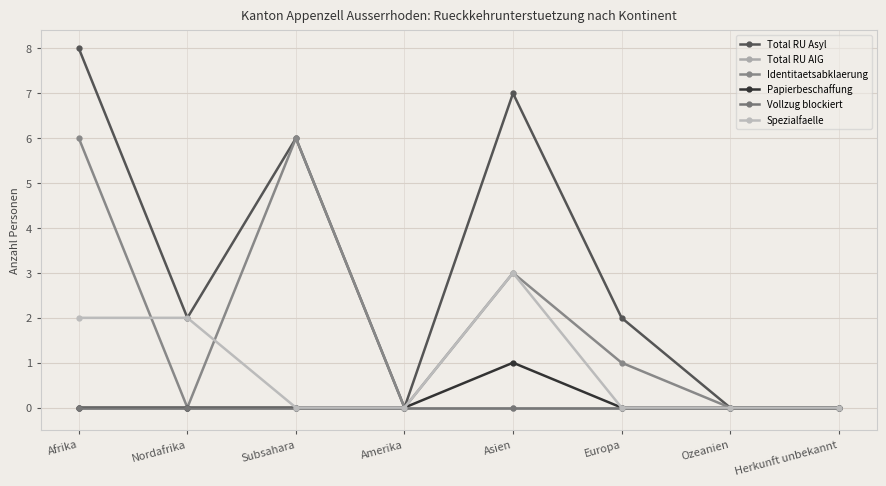

Reading right to left, extract all data points from this chart.

Total RU Asyl: 0	0	2	7	0	6	2	8
Total RU AIG: 0	0	0	0	0	0	0	0
Identitaetsabklaerung: 0	0	1	3	0	6	0	6
Papierbeschaffung: 0	0	0	1	0	0	0	0
Vollzug blockiert: 0	0	0	0	0	0	0	0
Spezialfaelle: 0	0	0	3	0	0	2	2